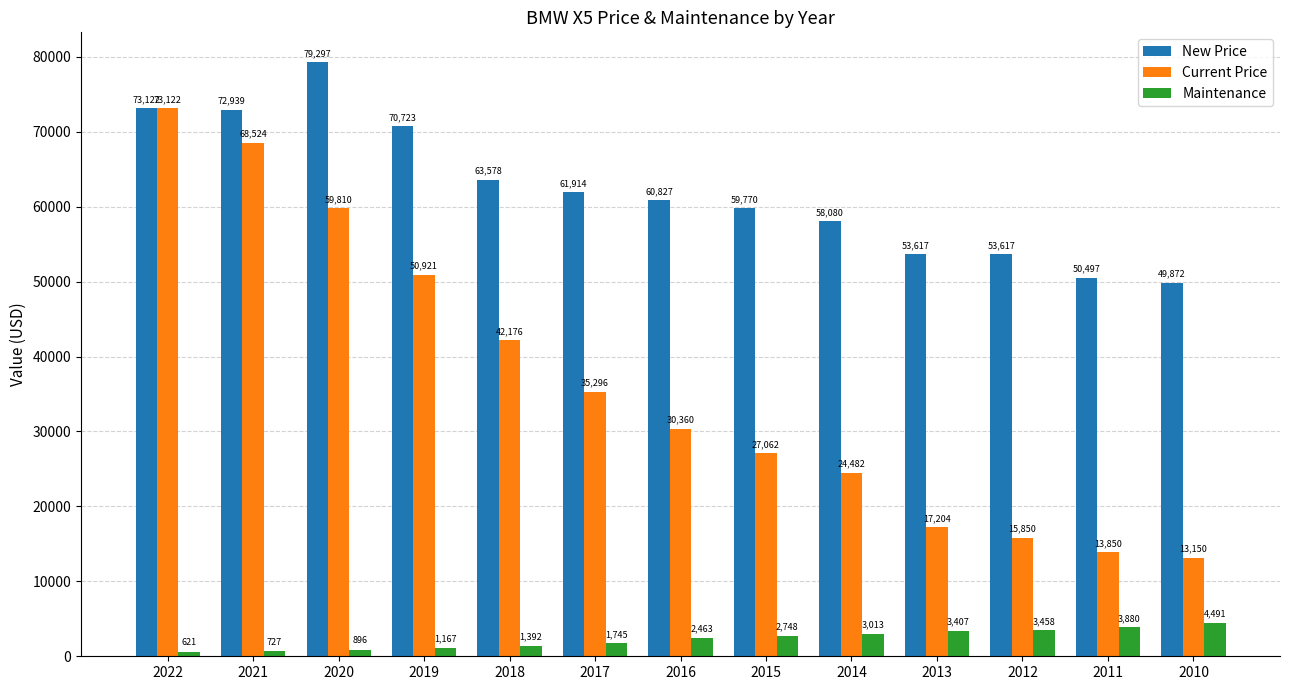

Reading right to left, transcribe all the data shown in this chart.

New Price: 49872	50497	53617	53617	58080	59770	60827	61914	63578	70723	79297	72939	73122
Current Price: 13150	13850	15850	17204	24482	27062	30360	35296	42176	50921	59810	68524	73122
Maintenance: 4491	3880	3458	3407	3013	2748	2463	1745	1392	1167	896	727	621